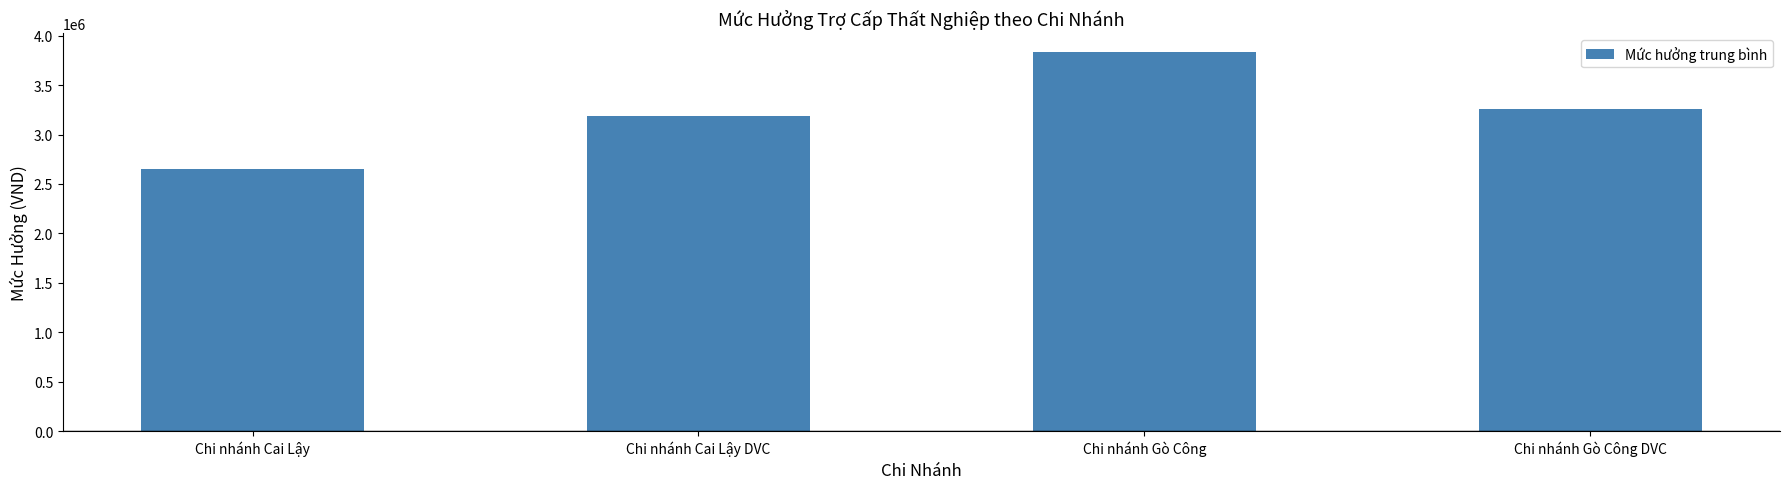

What is the label of the 2nd bar from the right?

Chi nhánh Gò Công